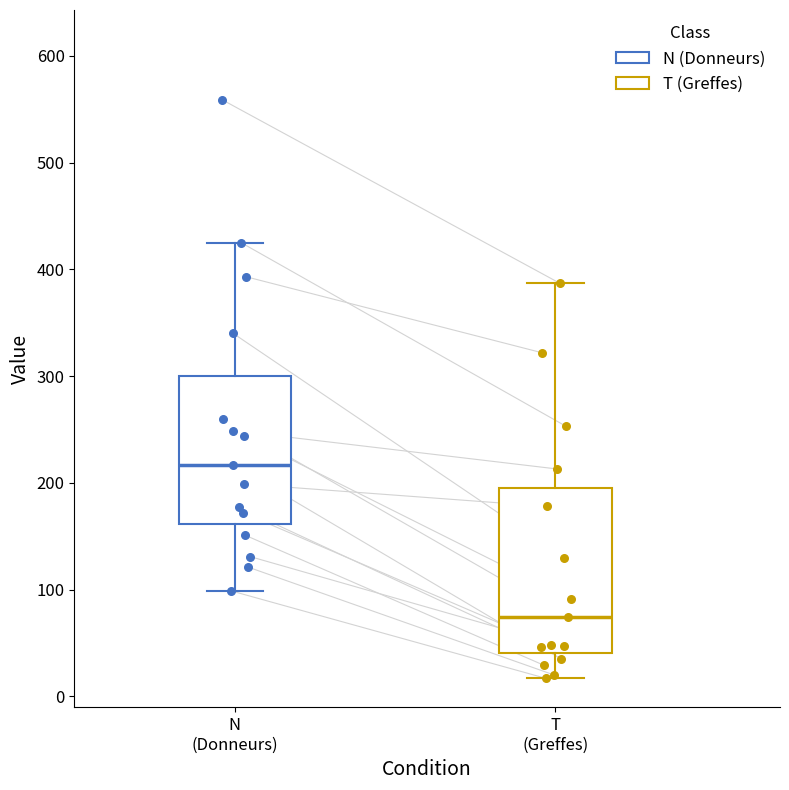

Which box is the tallest, from its lower edge to its upper edge?

T (Greffes)